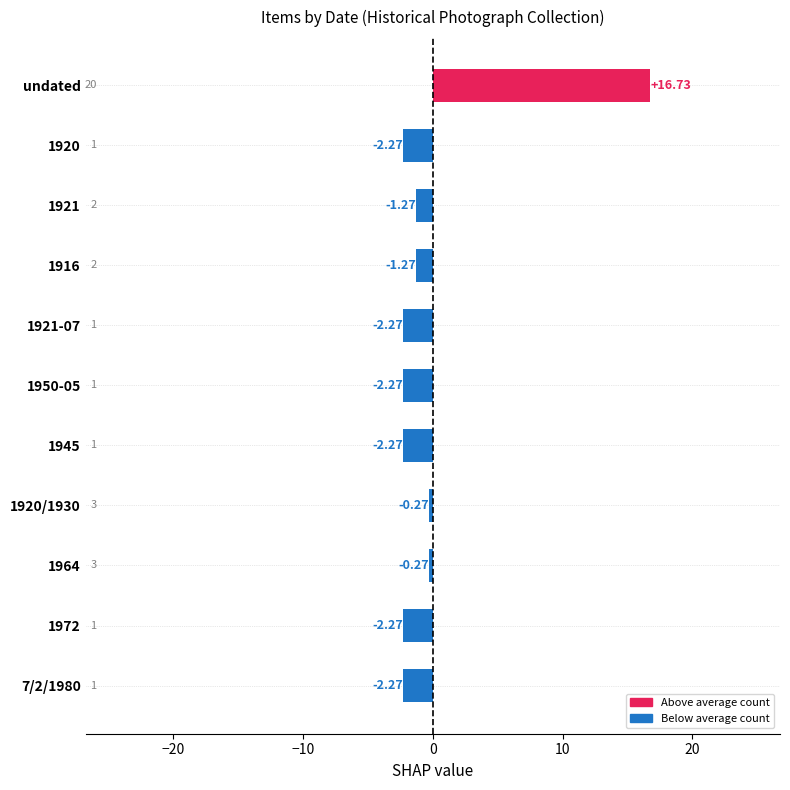

Are the bars horizontal?

Yes